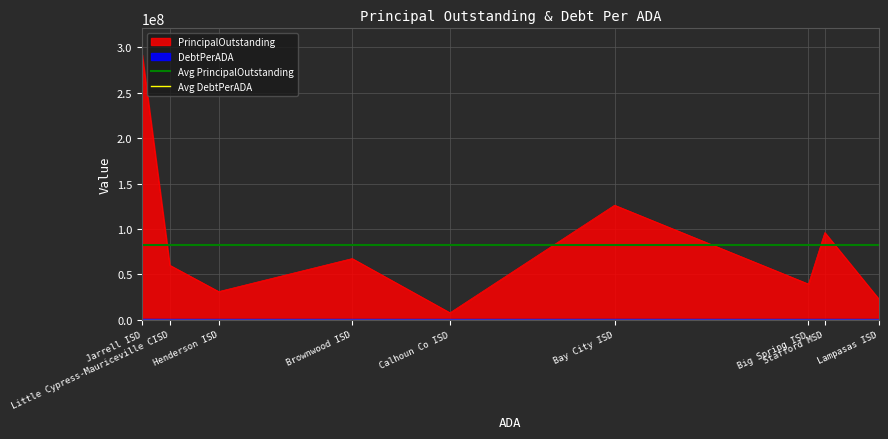

What is the label of the 1st point from the left?

Jarrell ISD